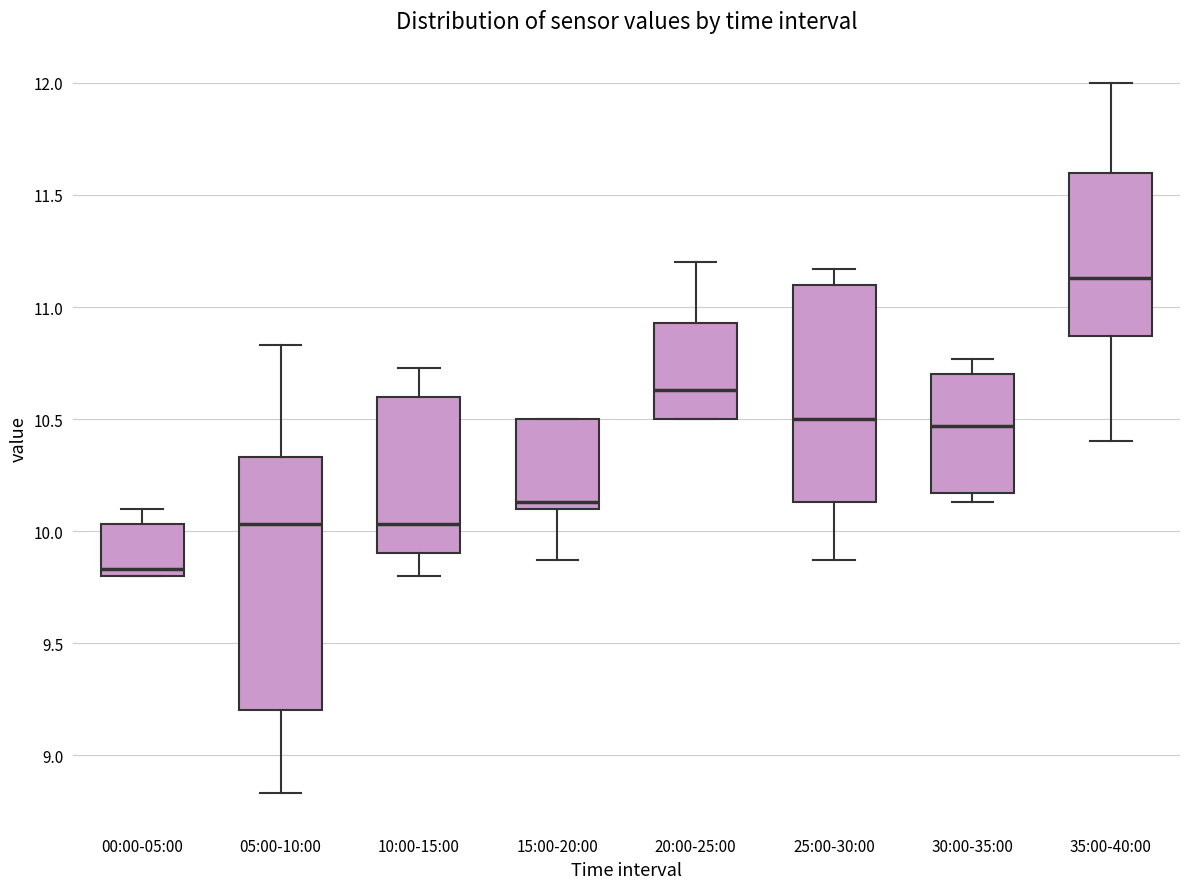

Comparing the boxes themselves (not the whiskers), which one is the tallest?

05:00-10:00